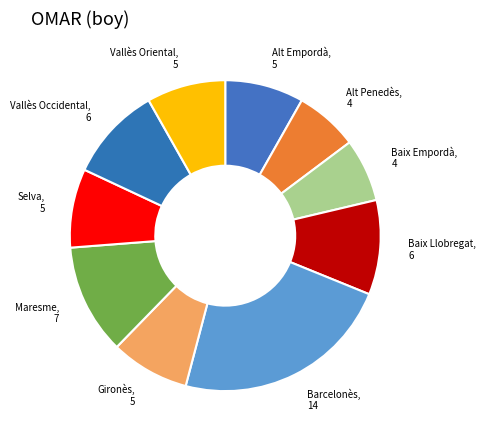

The Vallès Oriental slice represents 8% of the pie. True or false?

True